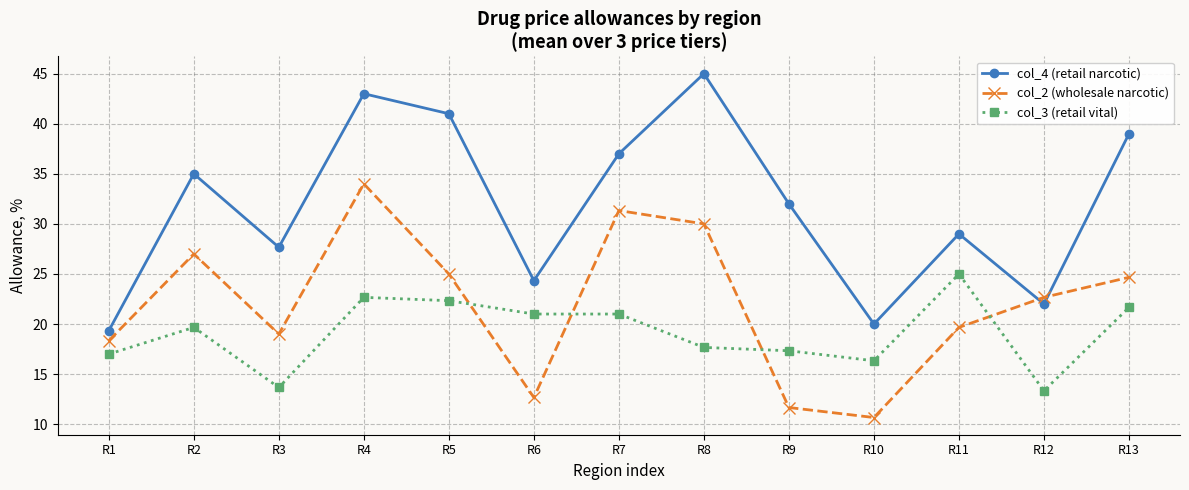

How many interior local valleys does the col_2 (wholesale narcotic) series have?

3